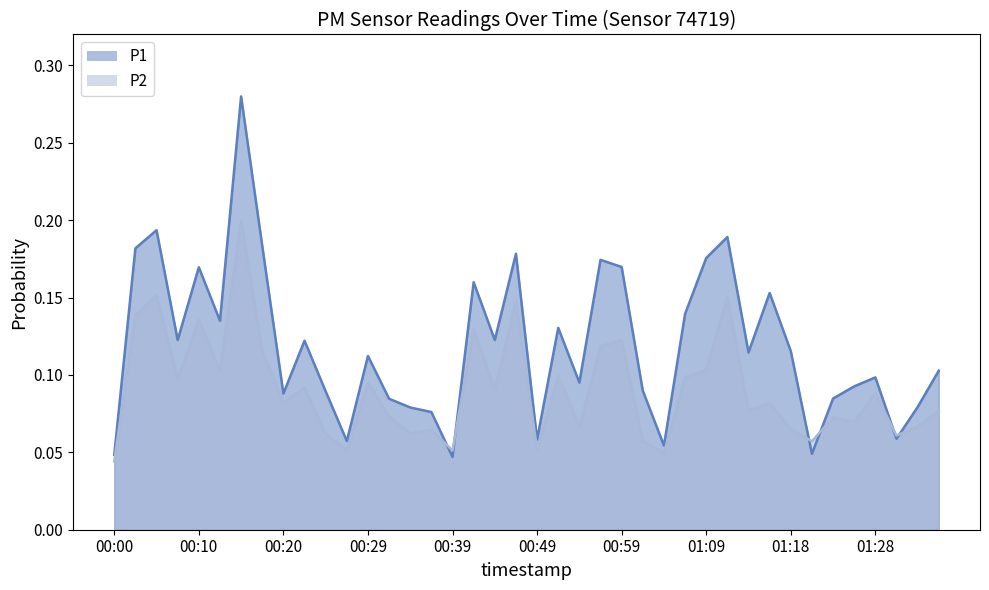

Read the P1 value at 00:12.

0.1